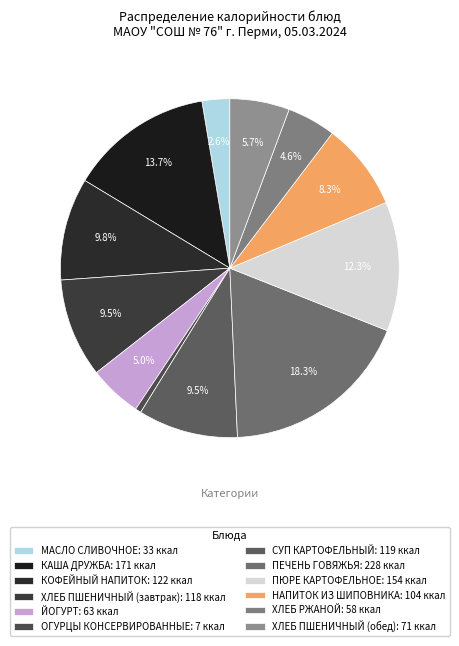

What is the smallest slice in the pie chart?

ОГУРЦЫ КОНСЕРВИРОВАННЫЕ